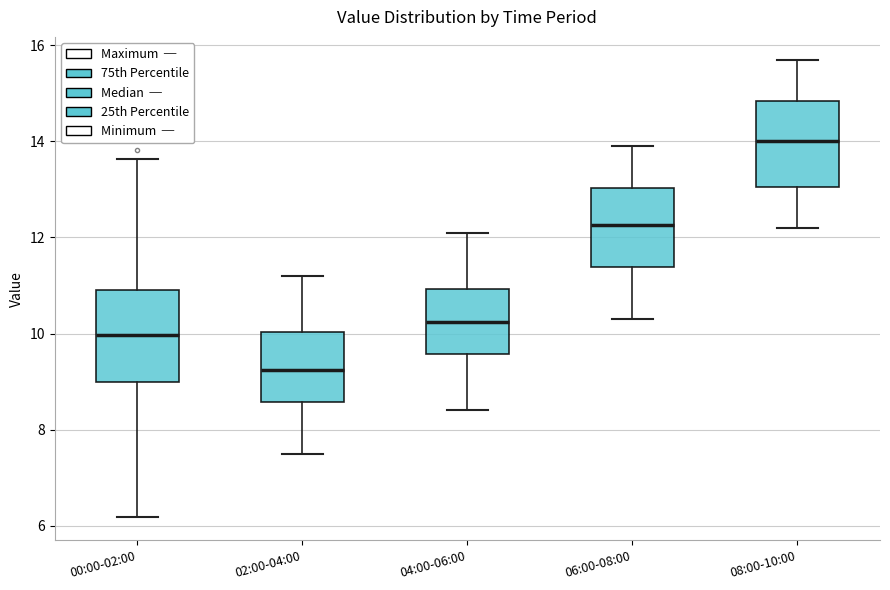

Reading left to right, read every box against the y-axis: the position of its median line, the range the box covers, and the ends of its whiskers. The values are not printed on the chart, so give them approximately, as read against the axis.

00:00-02:00: median 10.0, box 9.0 to 11.0, whiskers 6.2 to 13.6
02:00-04:00: median 9.2, box 8.6 to 10.0, whiskers 7.6 to 11.2
04:00-06:00: median 10.2, box 9.6 to 11.0, whiskers 8.4 to 12.2
06:00-08:00: median 12.2, box 11.4 to 13.0, whiskers 10.4 to 14.0
08:00-10:00: median 14.0, box 13.0 to 14.8, whiskers 12.2 to 15.8